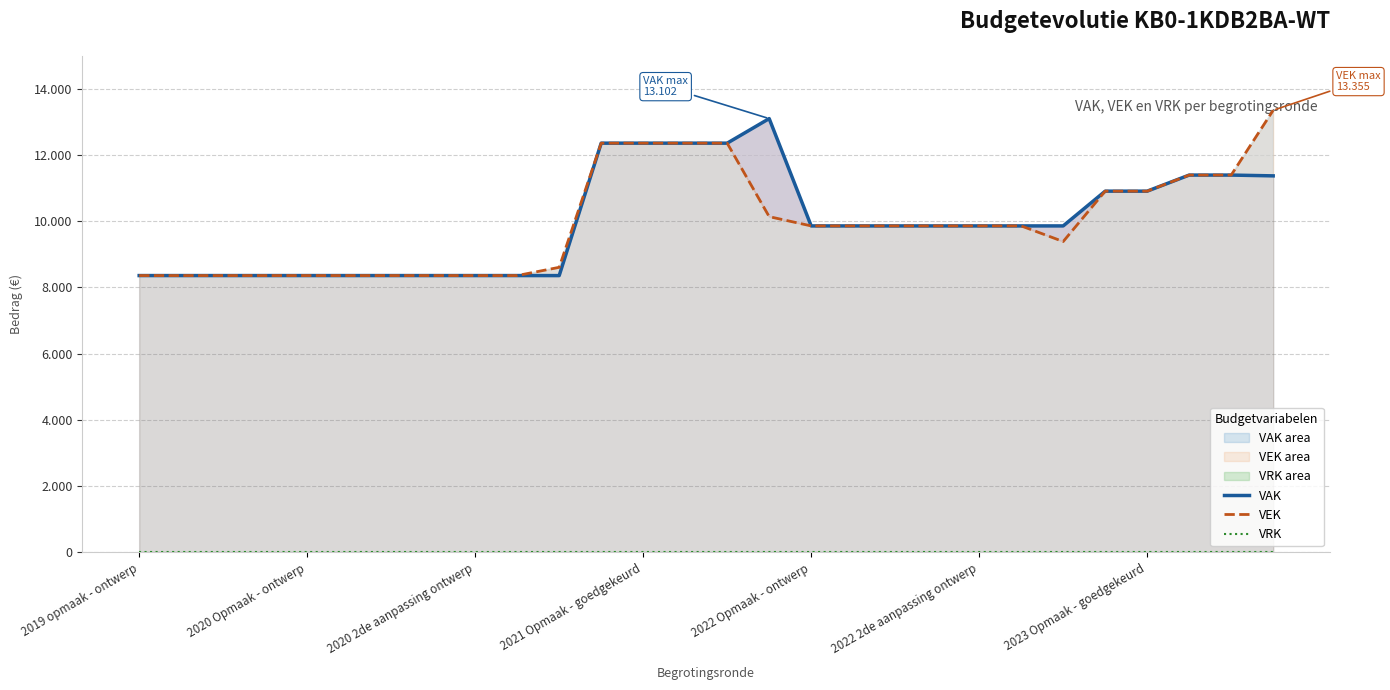

The value of VEK at 2020 2de aanpassing ontwerp is 8360. True or false?

True